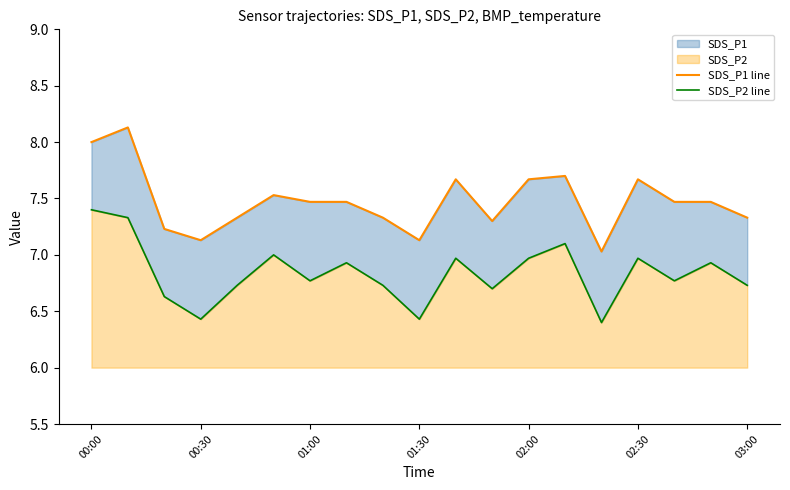

What position from the right is 10?

9